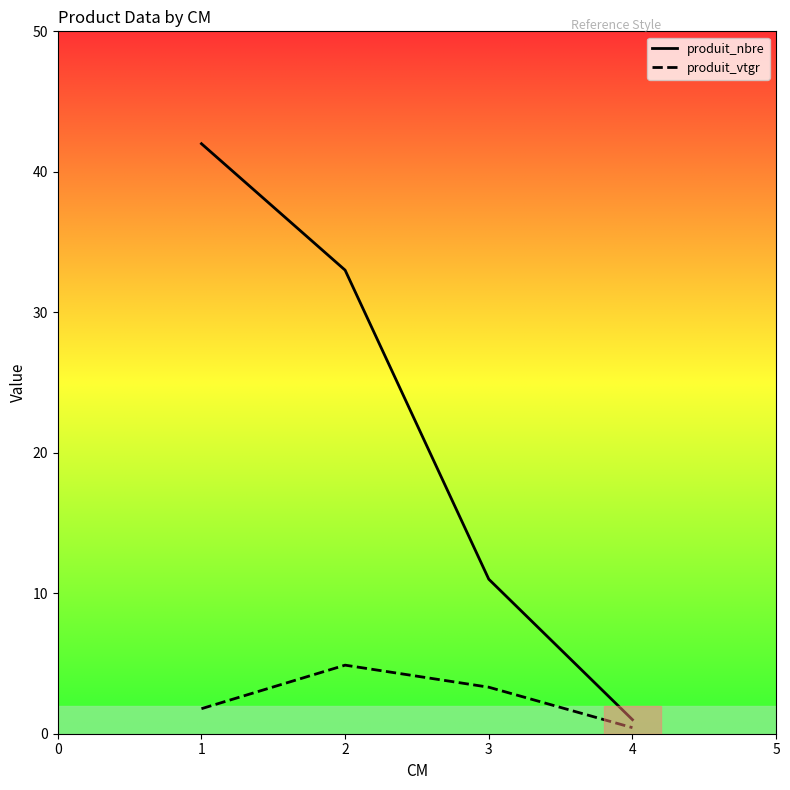

Count the number of categories in the chart.

4